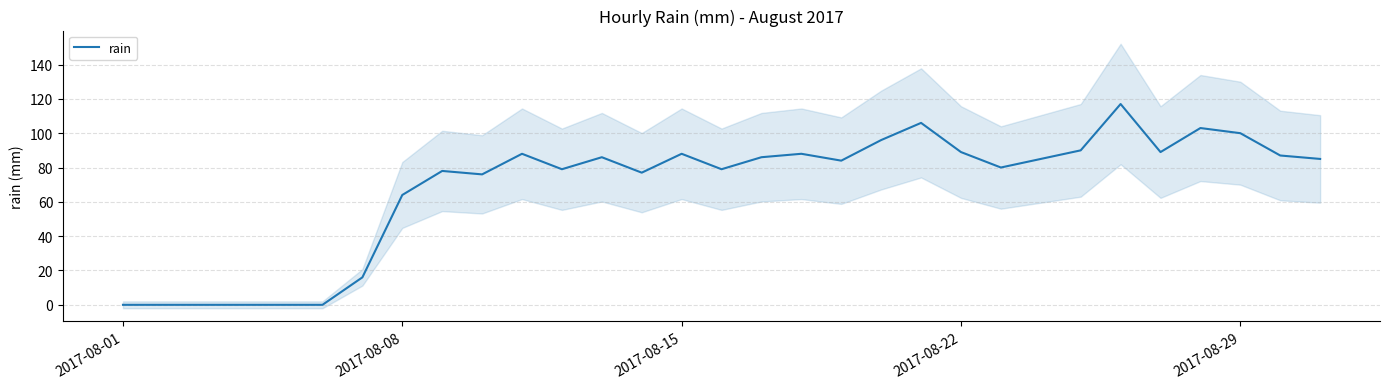

At which label is rain closest to 58?

2017-08-08